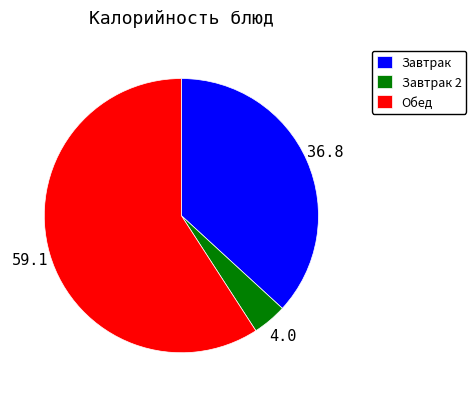

Rank the categories by value from lowest to highest.

Завтрак 2, Завтрак, Обед